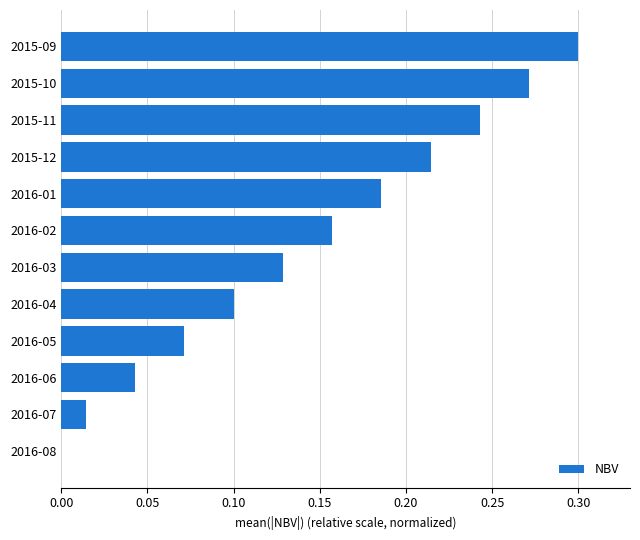

How many values are above zero?

11